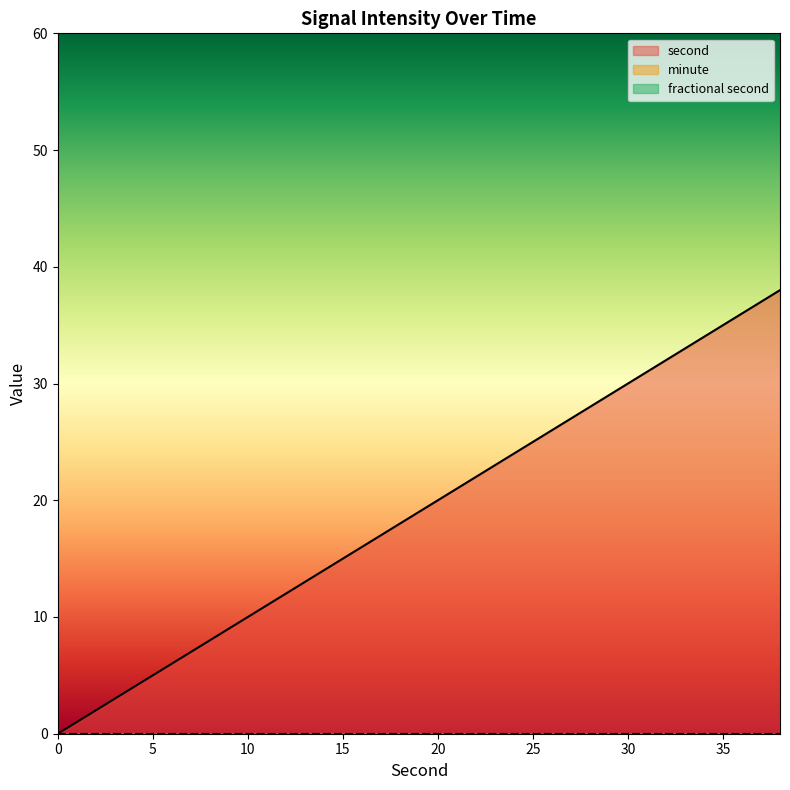

True or false: second and minute cross at least once.

False